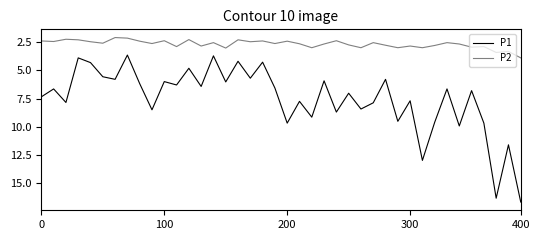

What is the smallest value displayed?

2.1